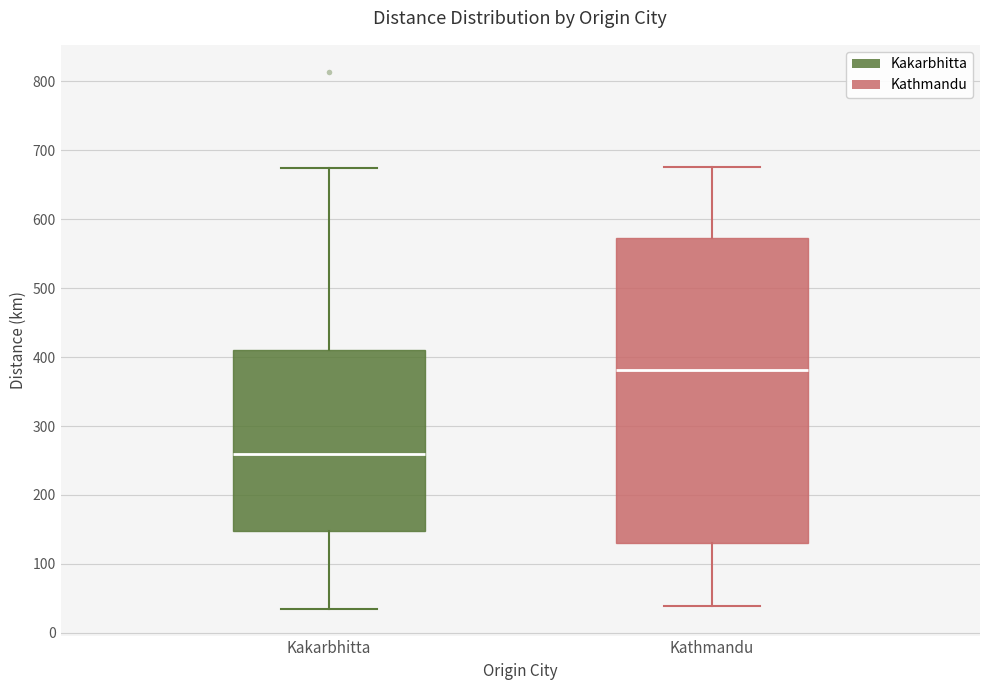

Where is the lower edge of the box for Kakarbhitta on the y-axis? The values are not printed on the chart, so give them approximately, as read against the axis.

150